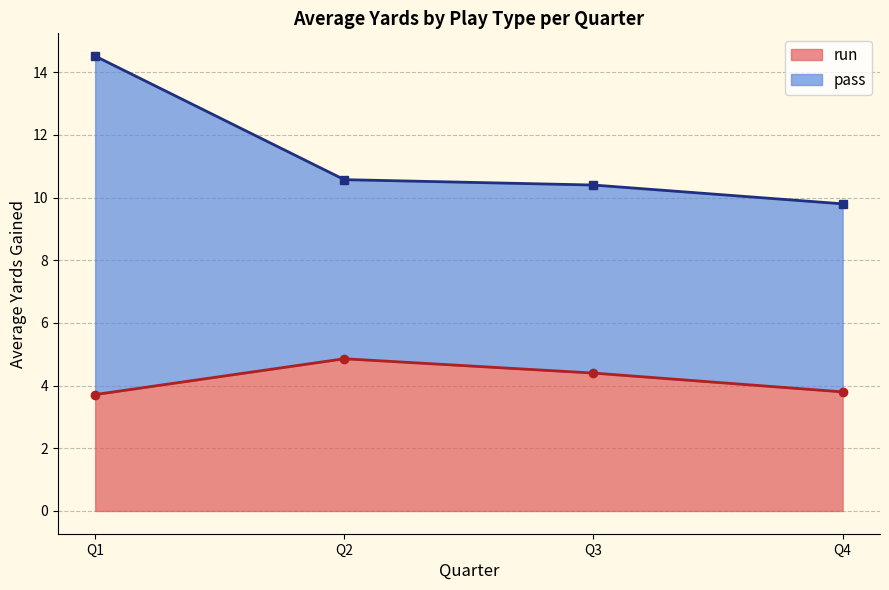

Which series has the largest total across all categories?

pass_line